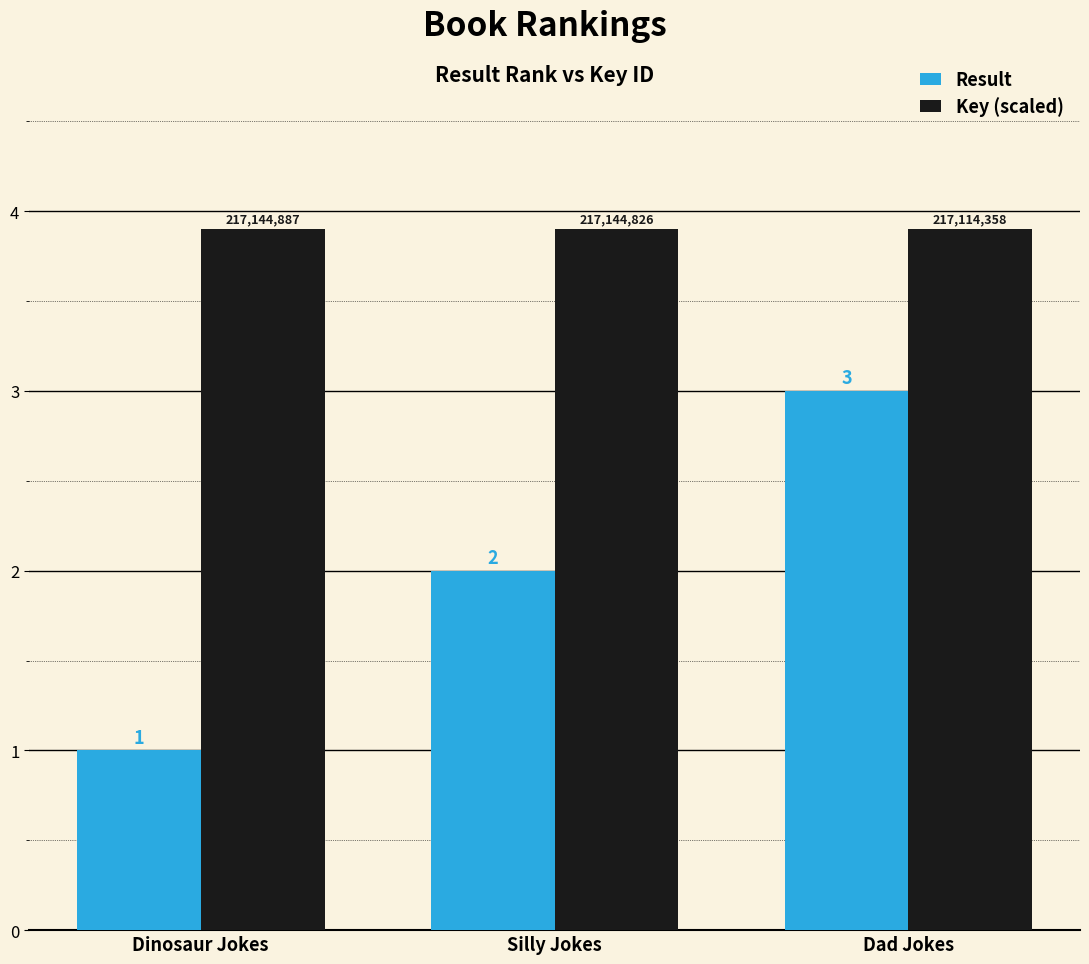

What is the approximate value of Result at Silly Jokes?

2.0